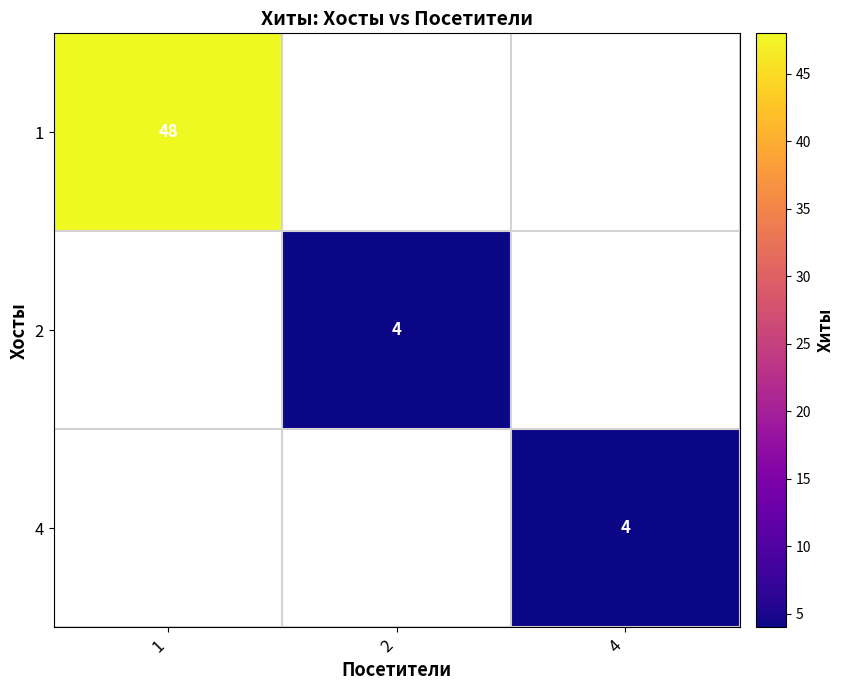

The 2 series shows 4 at 2. True or false?

True